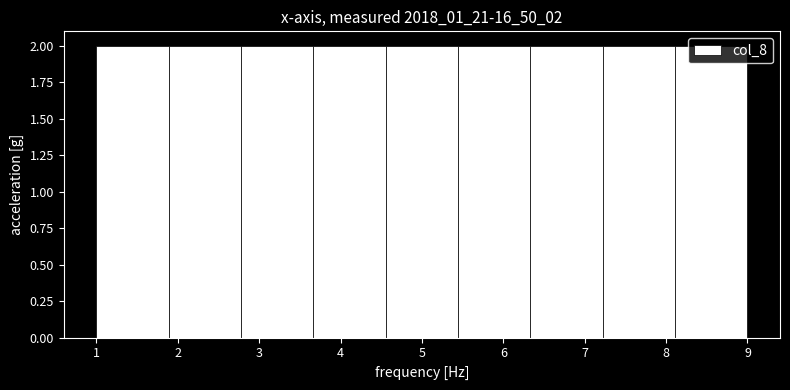

How tall is the bar that spans 1.0 to 1.9 on the x-axis? Neither the bar edges nor the heights are printed on the chart, so give them approximately, as read against the axes.

2